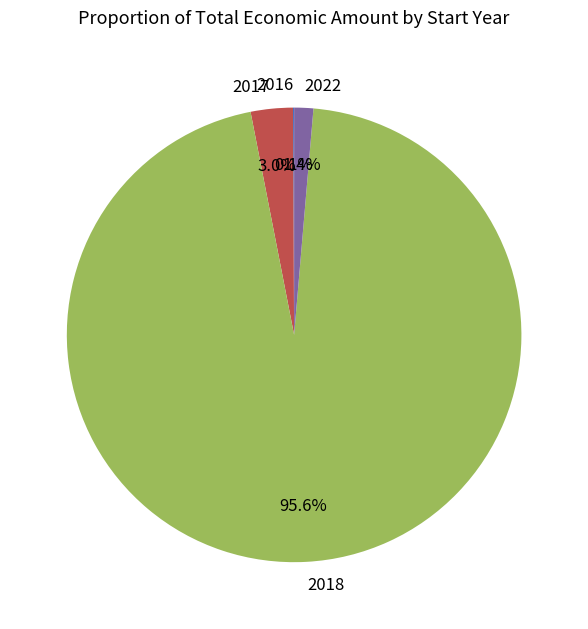

To the nearest percent, what is the combined percentage of 2018 and 2017?

99%